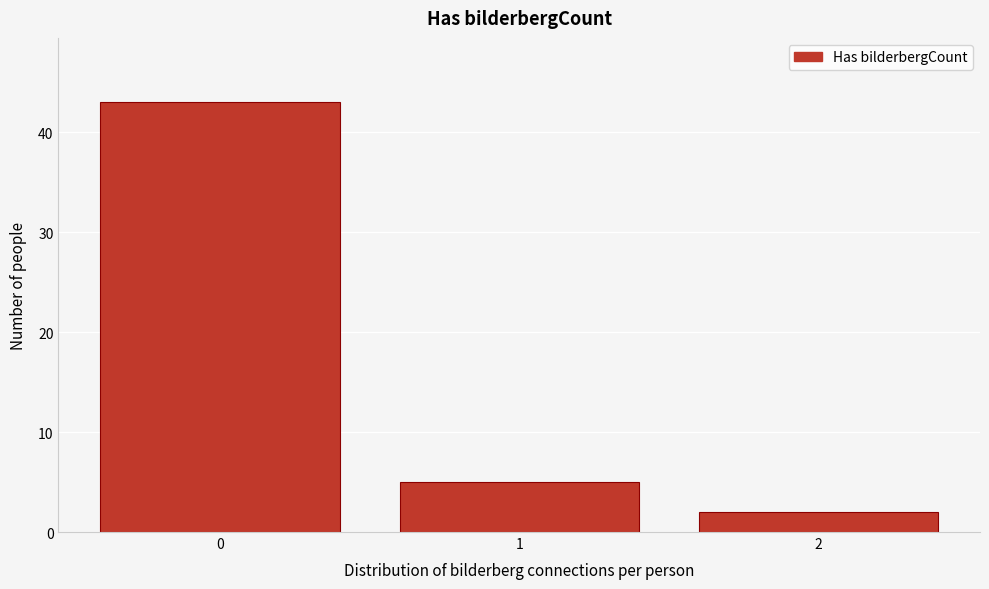

Reading left to right, extract all data points from this chart.

43	5	2